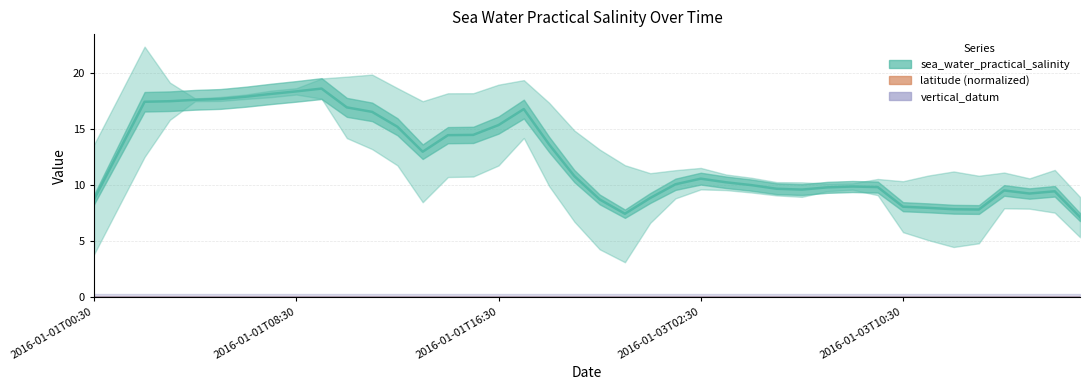

True or false: vertical_datum and sea_water_practical_salinity cross at least once.

False